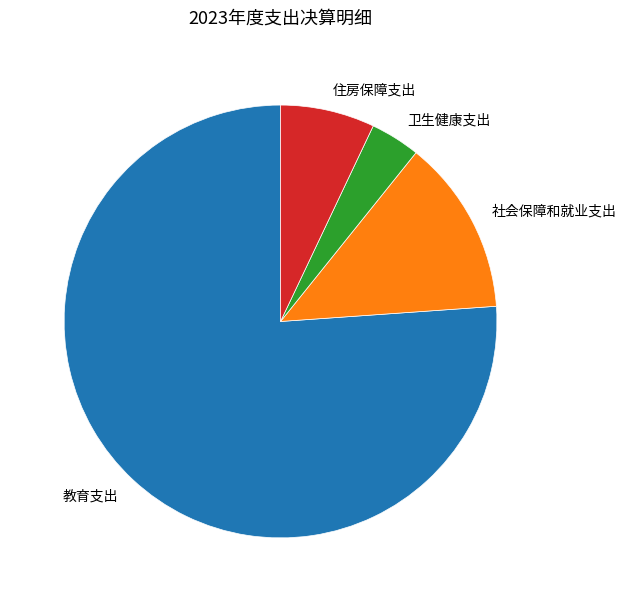

Which category has the biggest portion of the pie?

教育支出